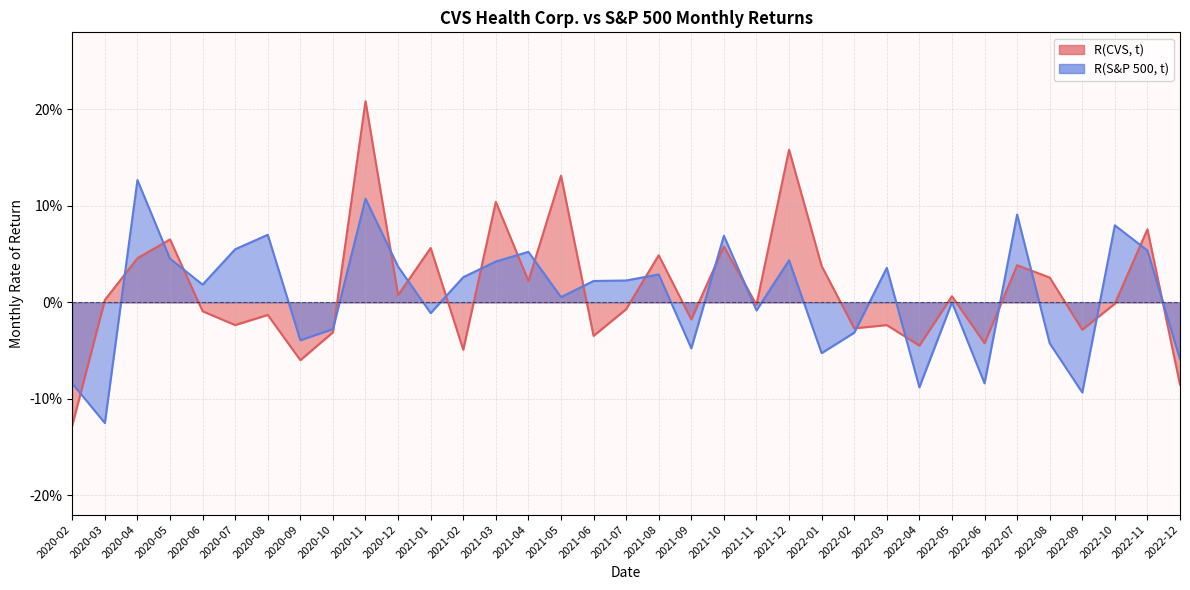

How many interior local peaks does the R(S&P 500, t) series have?

11